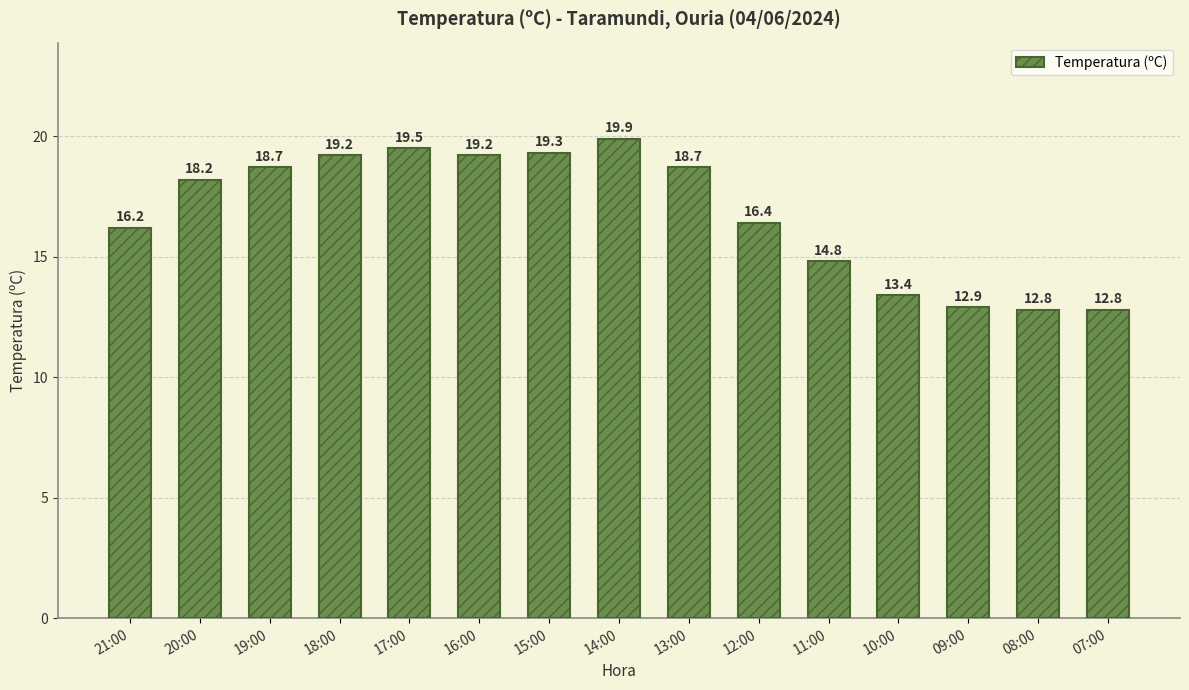

Where is the data nearest to the value 16?

21:00